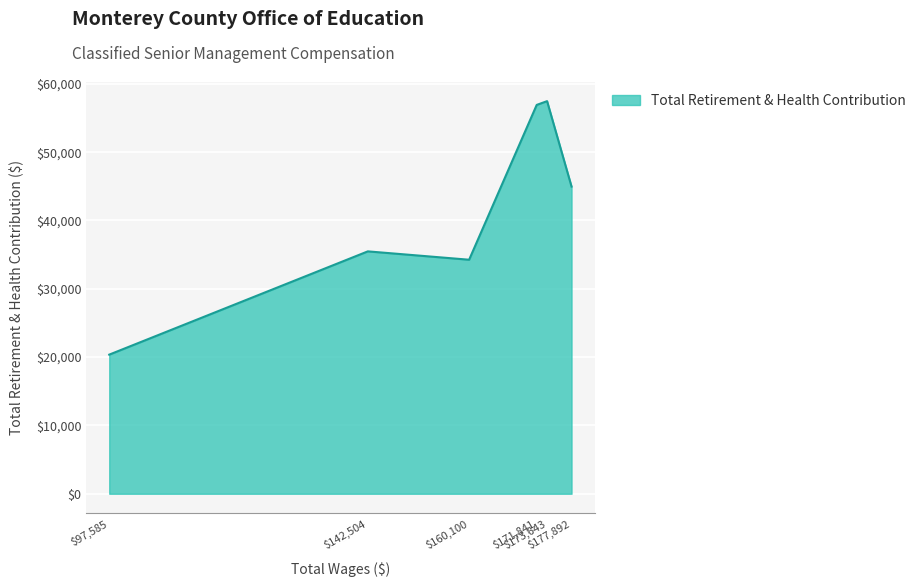

True or false: the data has more than 0 interior local peaks.

True